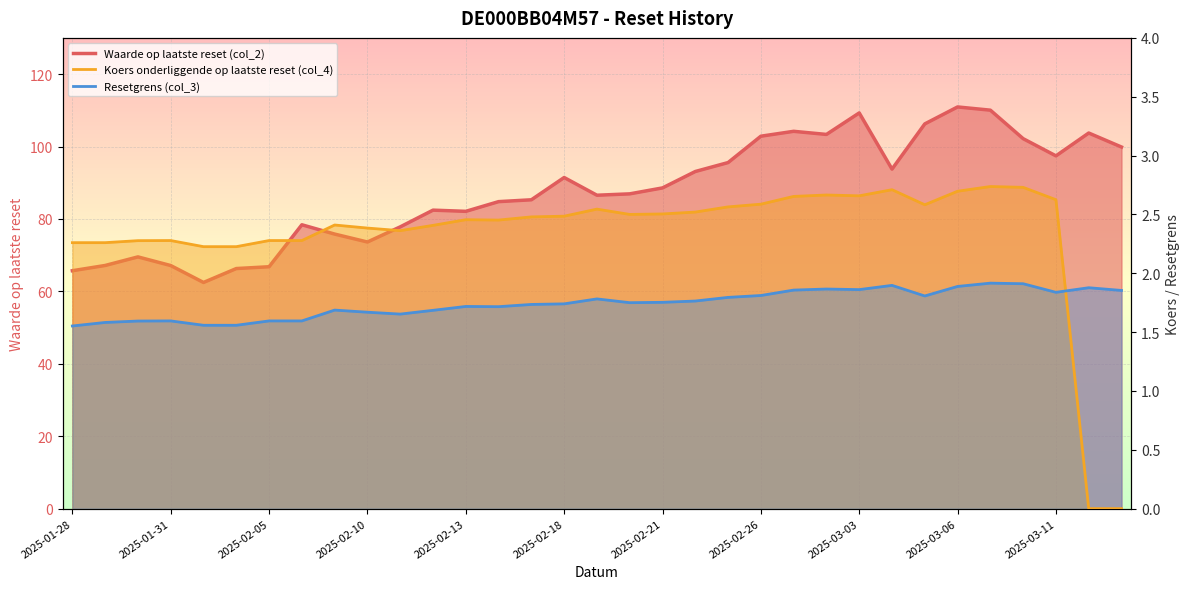

At which label does Koers onderliggende op laatste reset (col_4) first exceed 2?

2025-01-28